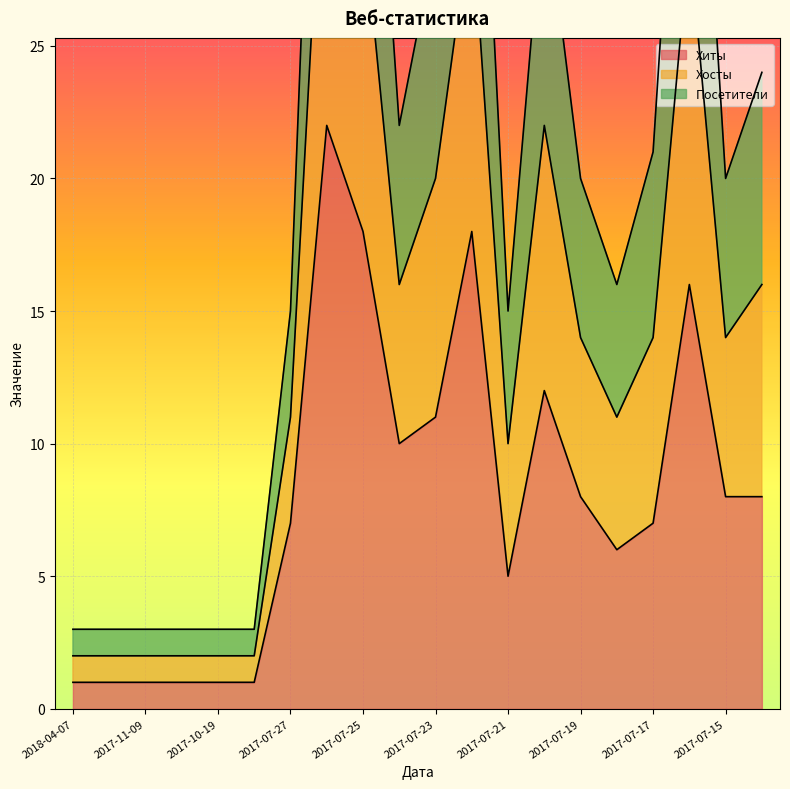

True or false: Хосты and Посетители intersect in this chart.

False